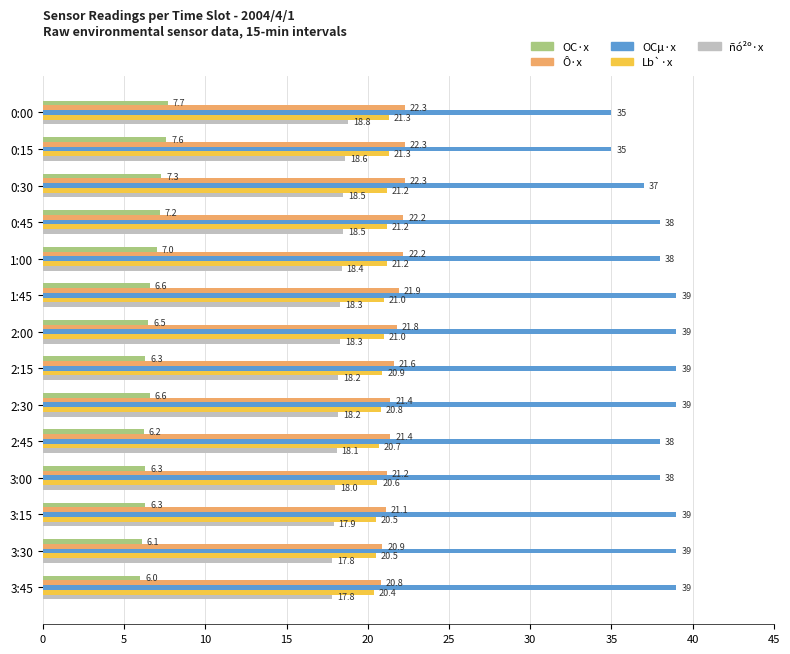

What is the difference between the highest and lowest values at 0:30?

29.7